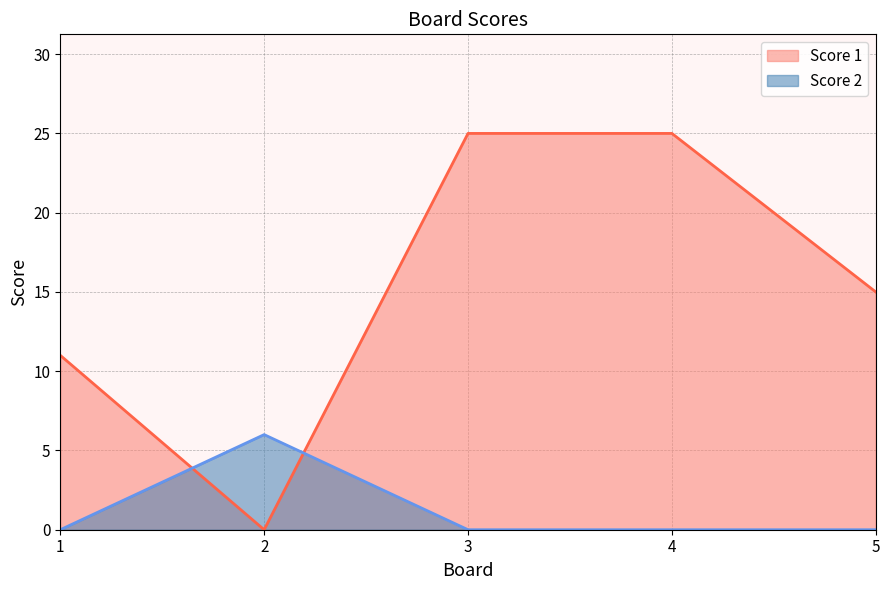

Count the number of categories in the chart.

5